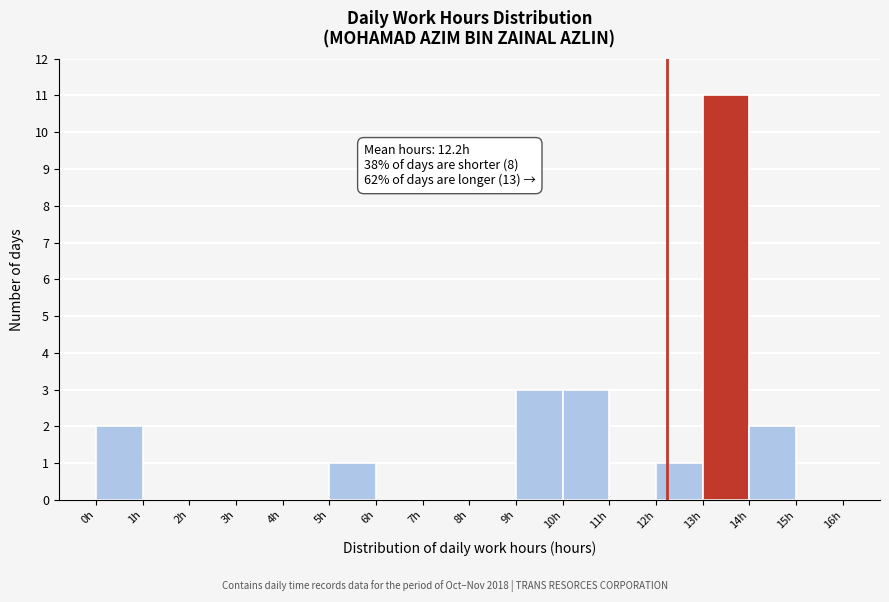

Over which range of the x-axis is the bar tallest?

13 to 14